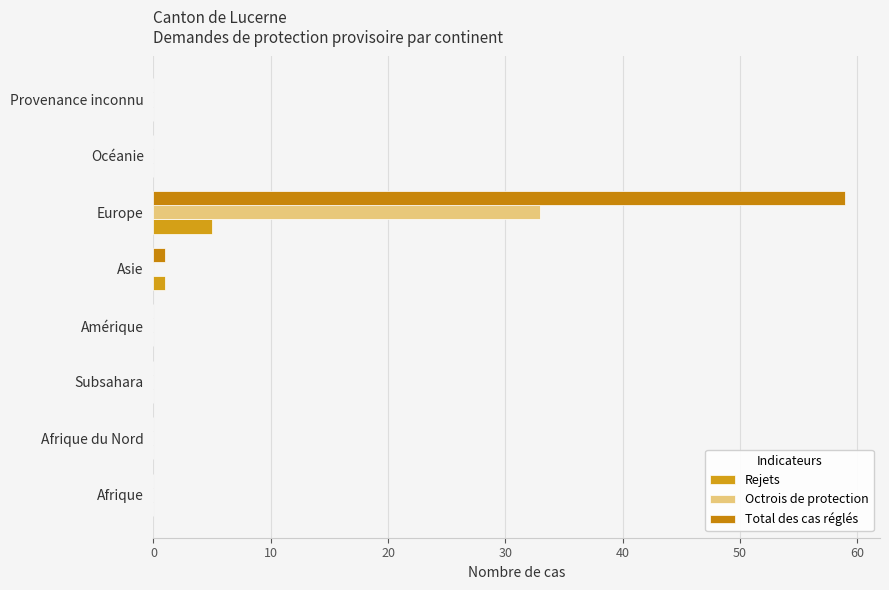

Which category has the highest value across all series?

Europe